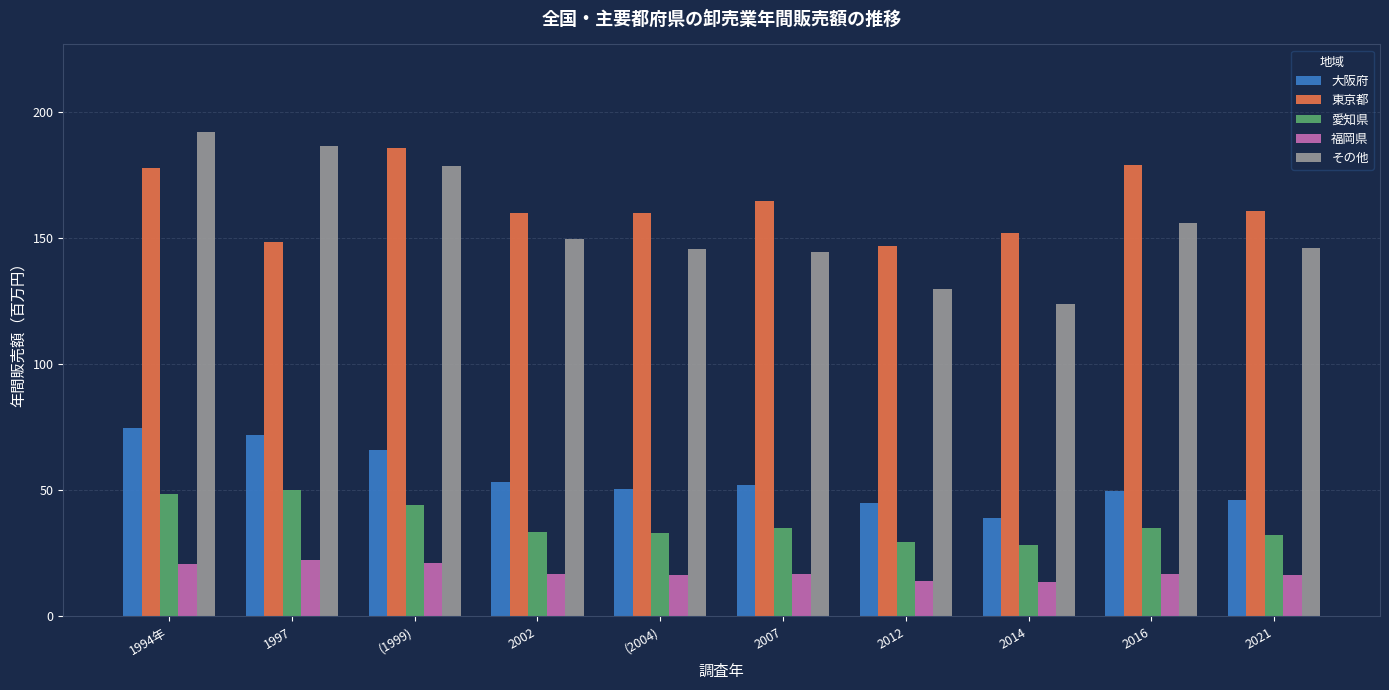

How many distinct data groups are displayed?

5